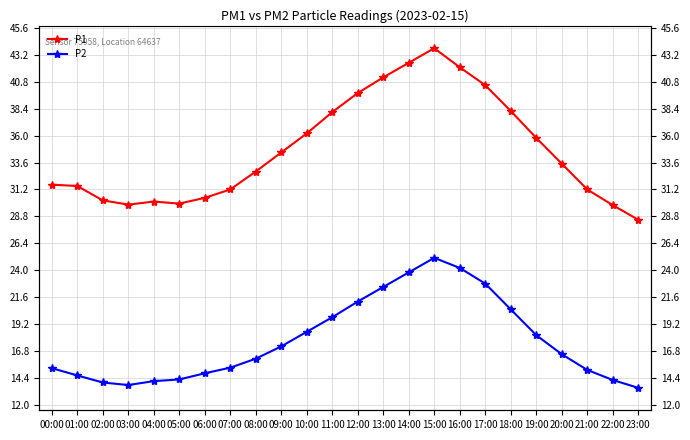

What is the difference between the maximum and minimum values in the P1 series?

15.3